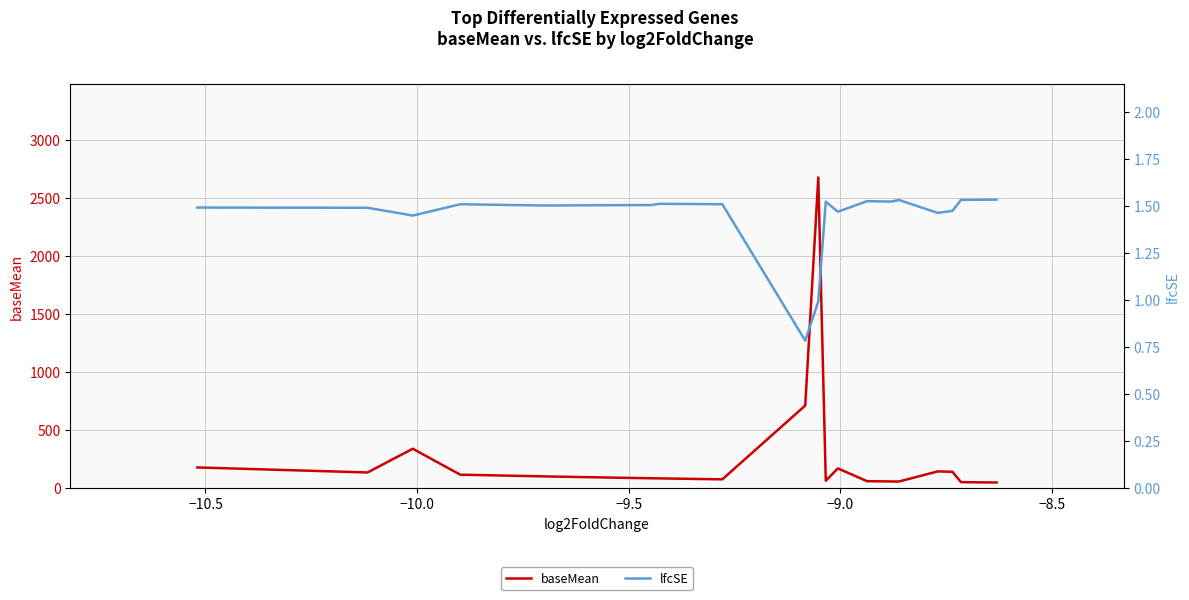

How many interior local peaks does the lfcSE series have?

5